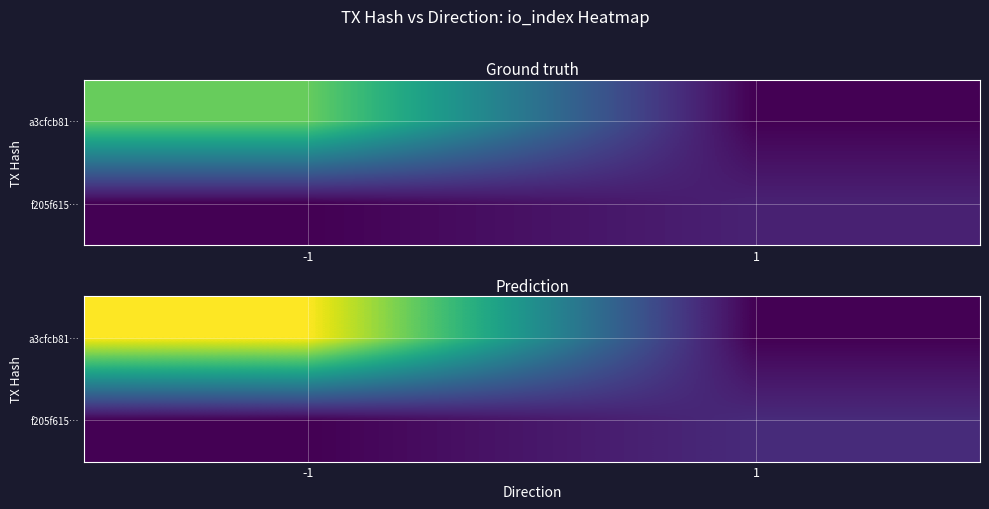

The a3cfcb81… series shows 0.0 at 1. True or false?

True